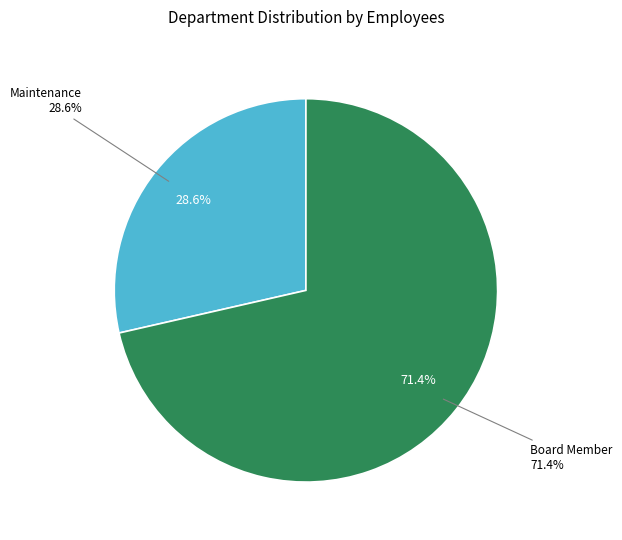

Is the sum of Maintenance and Board Member greater than half?

Yes